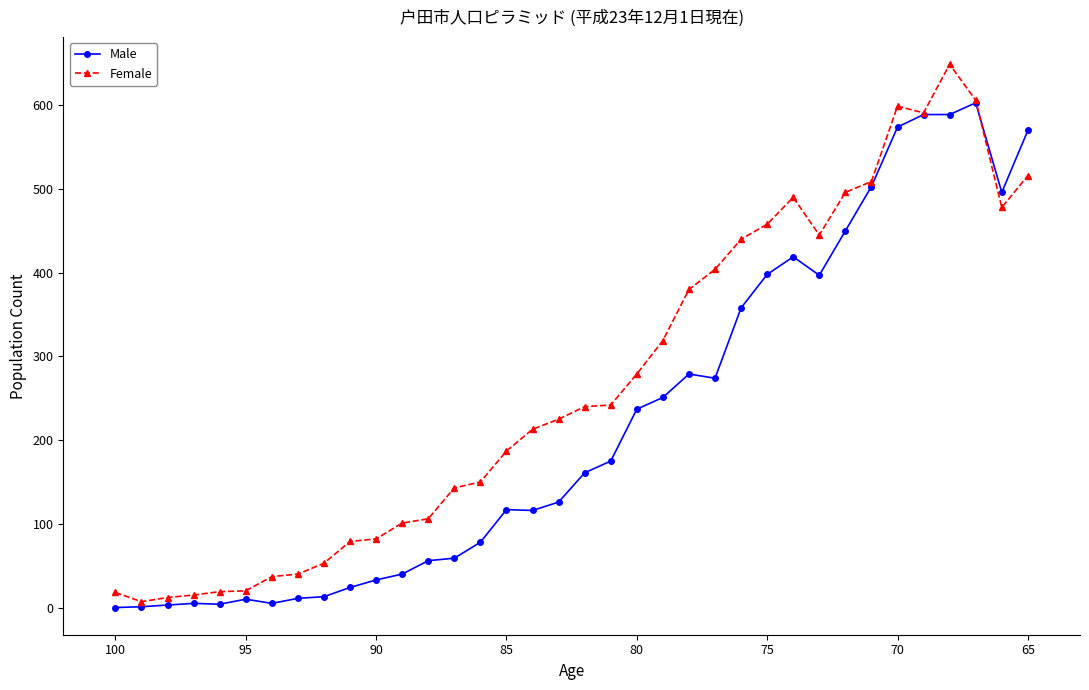

What is the greatest value displayed?

649